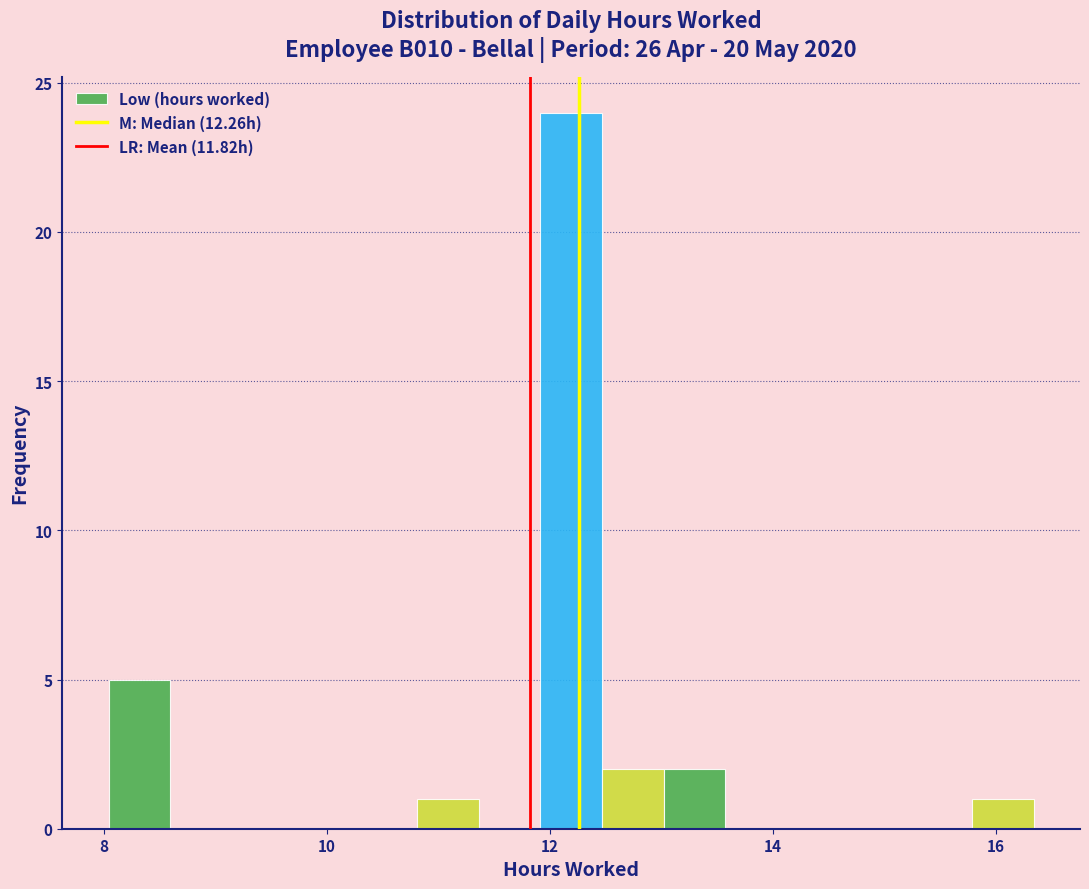

Around what value on the x-axis is the tallest bar? Give the approximate position of its centre, as read against the axis.

12.2